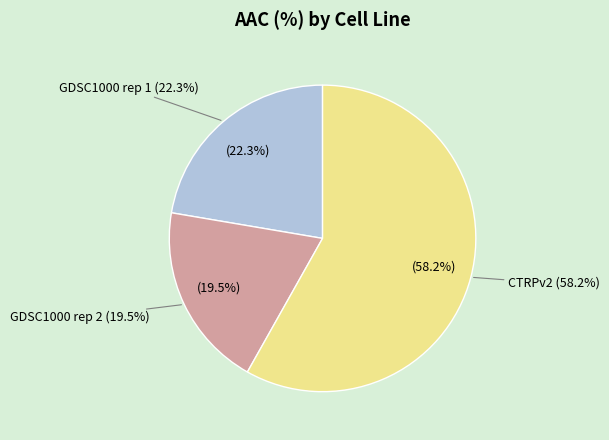

To the nearest percent, what is the difference between the CTRPv2 and GDSC1000 rep 1 slice percentages?

36%